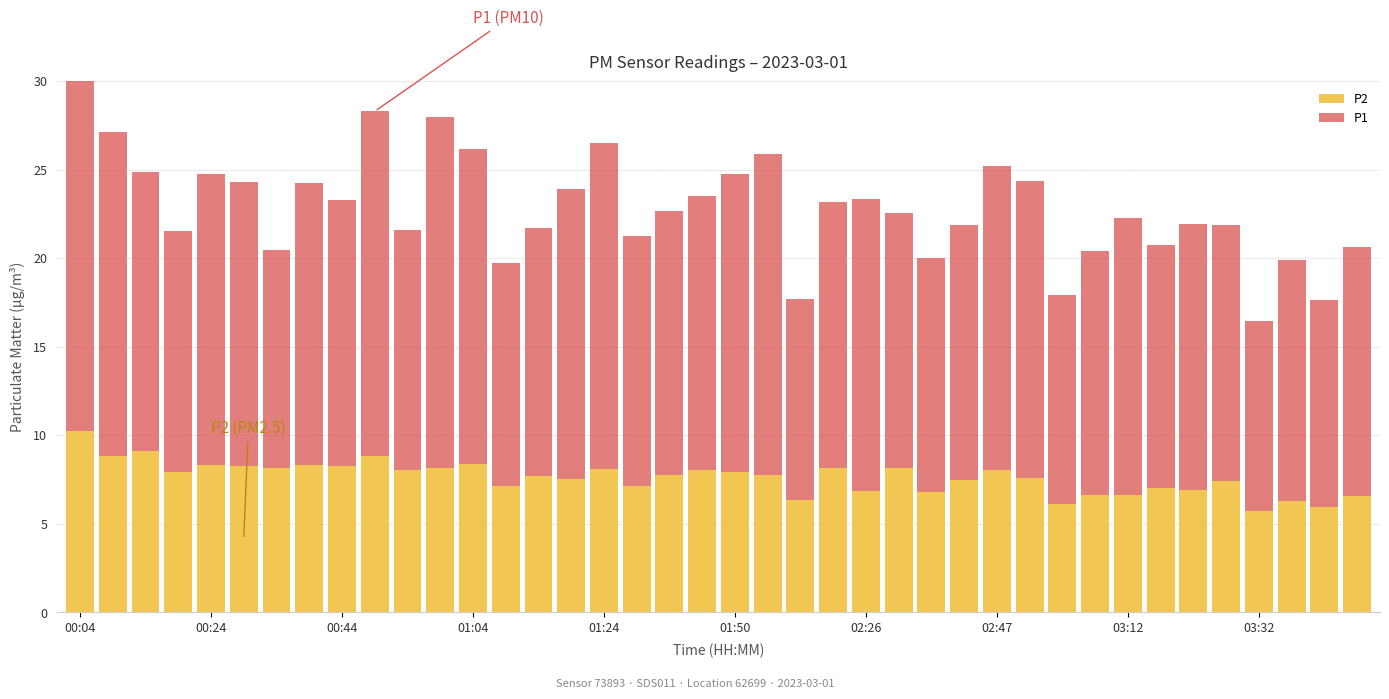

What is the difference between the P1 values at 23 and 12?

2.8